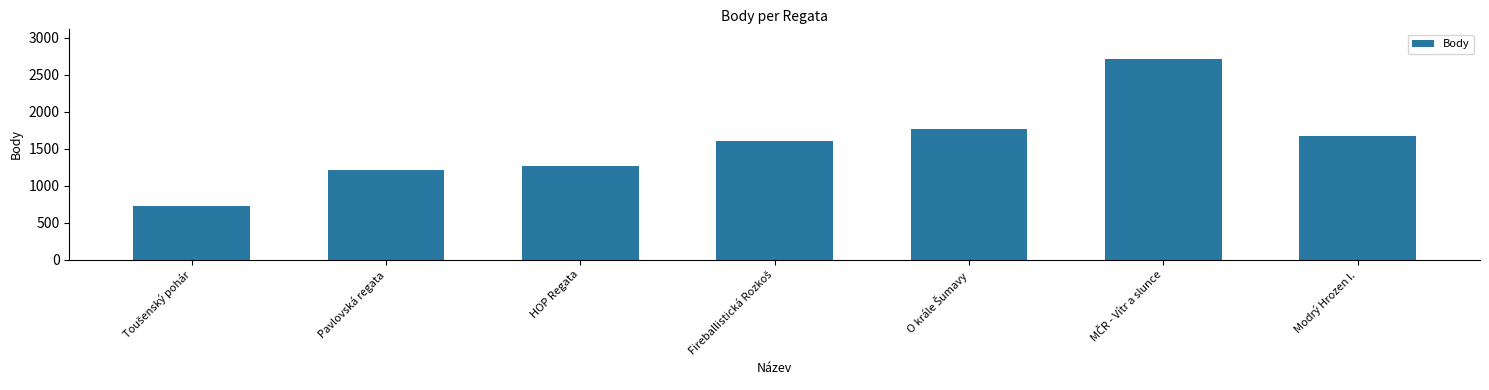

Approximately how many times larger is the value at Pavlovská regata compared to Modrý Hrozen I.?

0.7